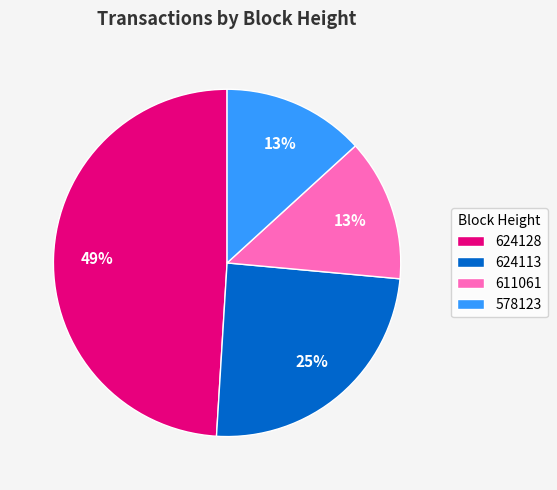

Between 624113 and 624128, which is larger?

624128